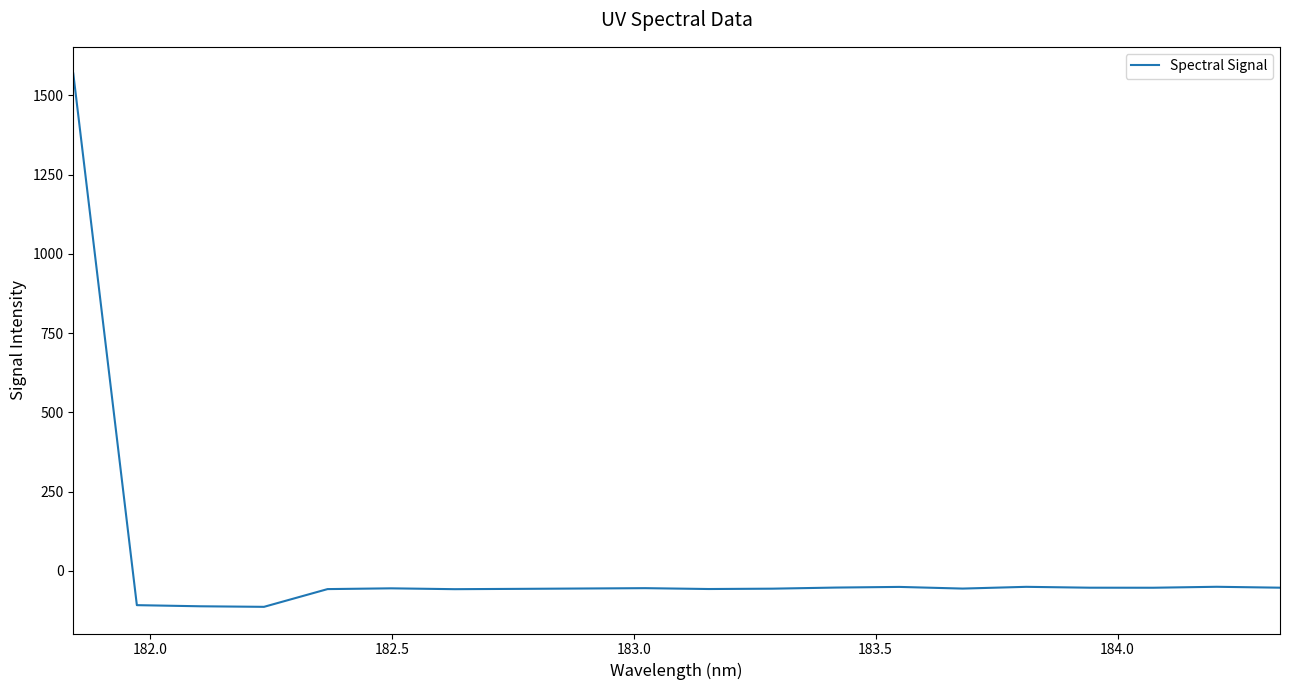

What is the difference between the maximum and minimum values?

1682.6